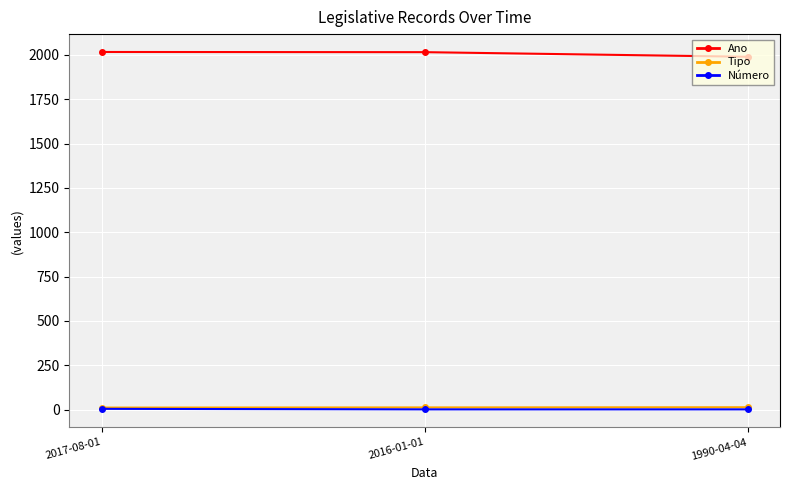

What is the minimum value for Ano?

1990